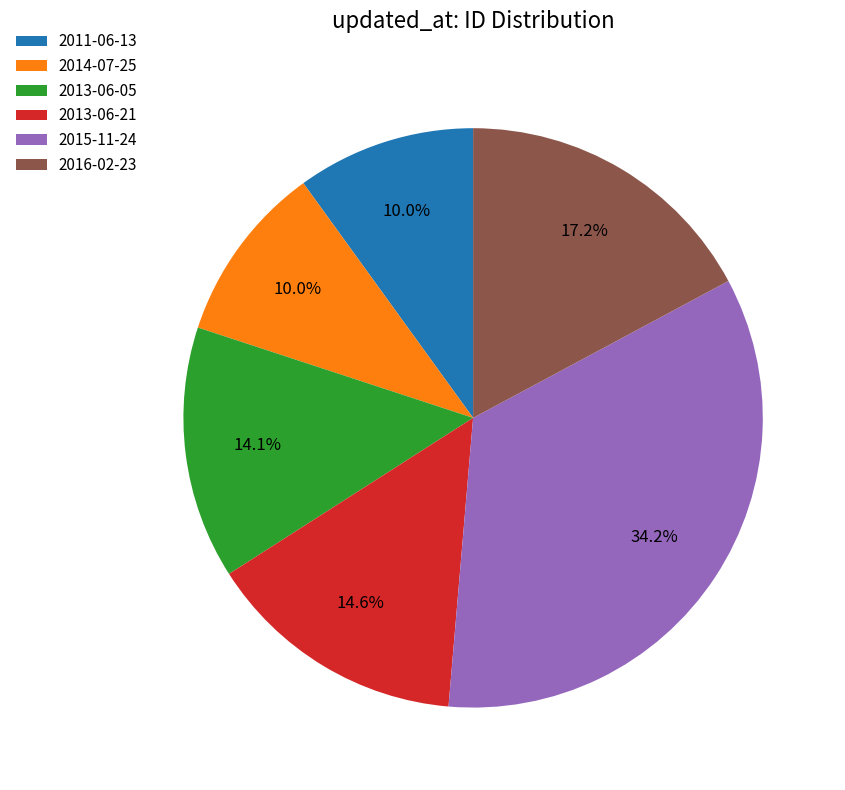

What portion of the pie excludes 2013-06-05?

85.9%